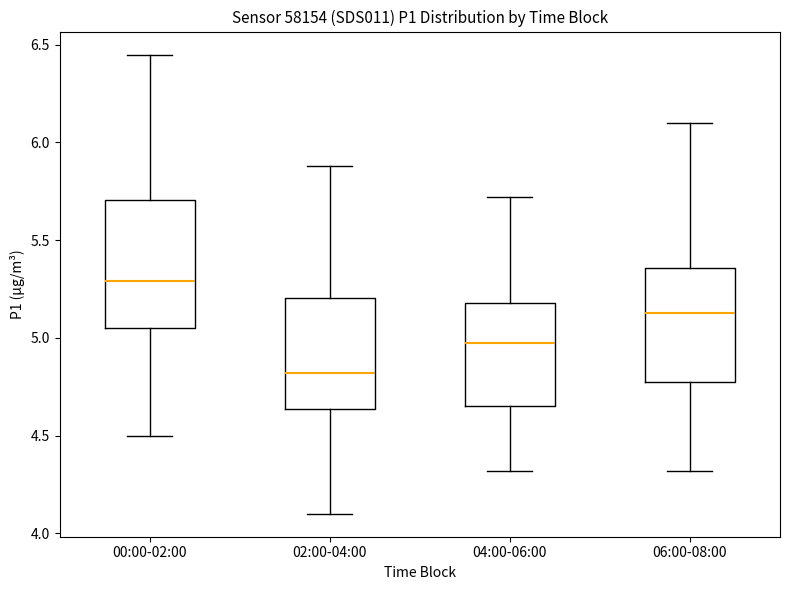

Which box's median line is the highest?

00:00-02:00